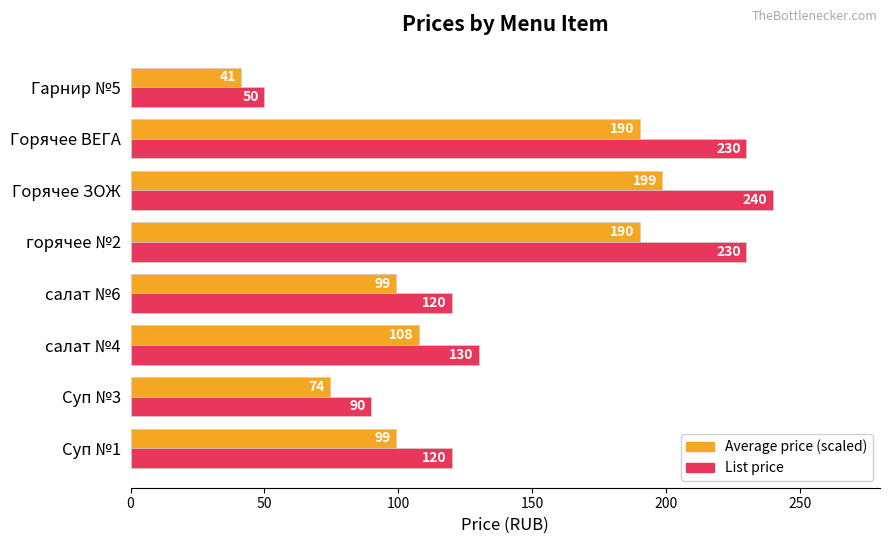

How many data points does each series have?

8